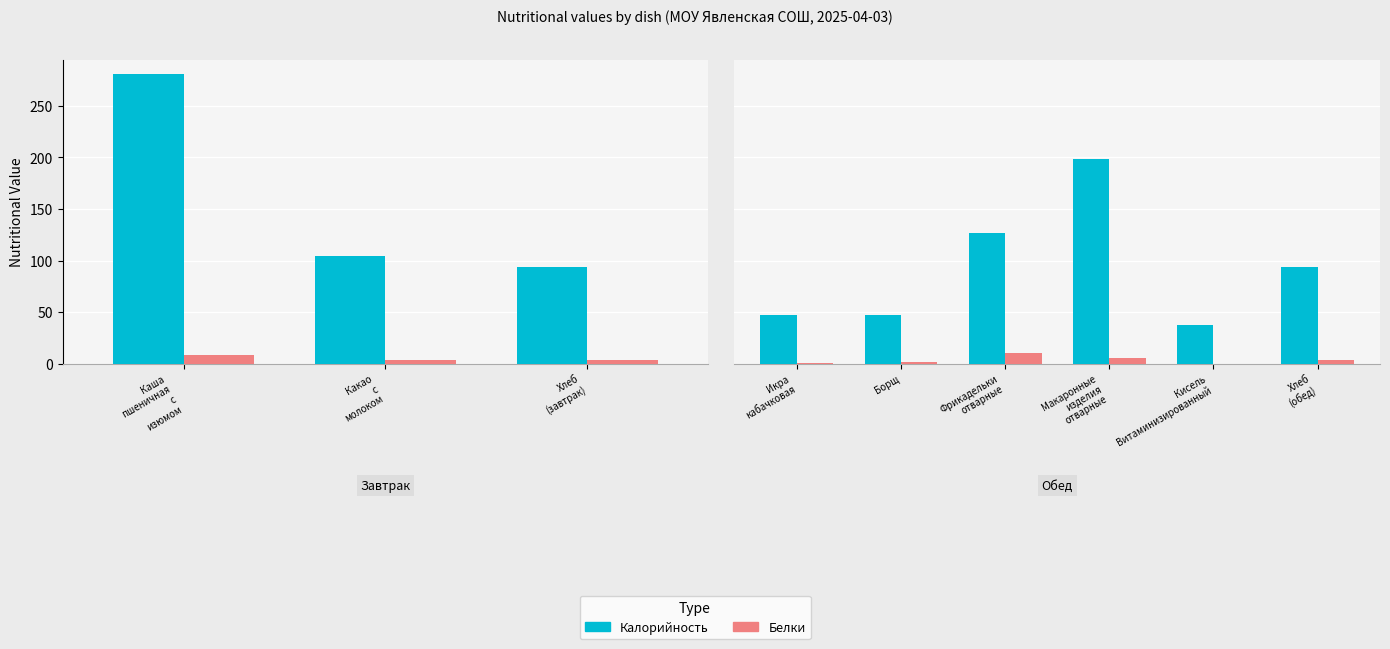

Which series changed the most between Борщ and Фрикадельки отварные?

Калорийность